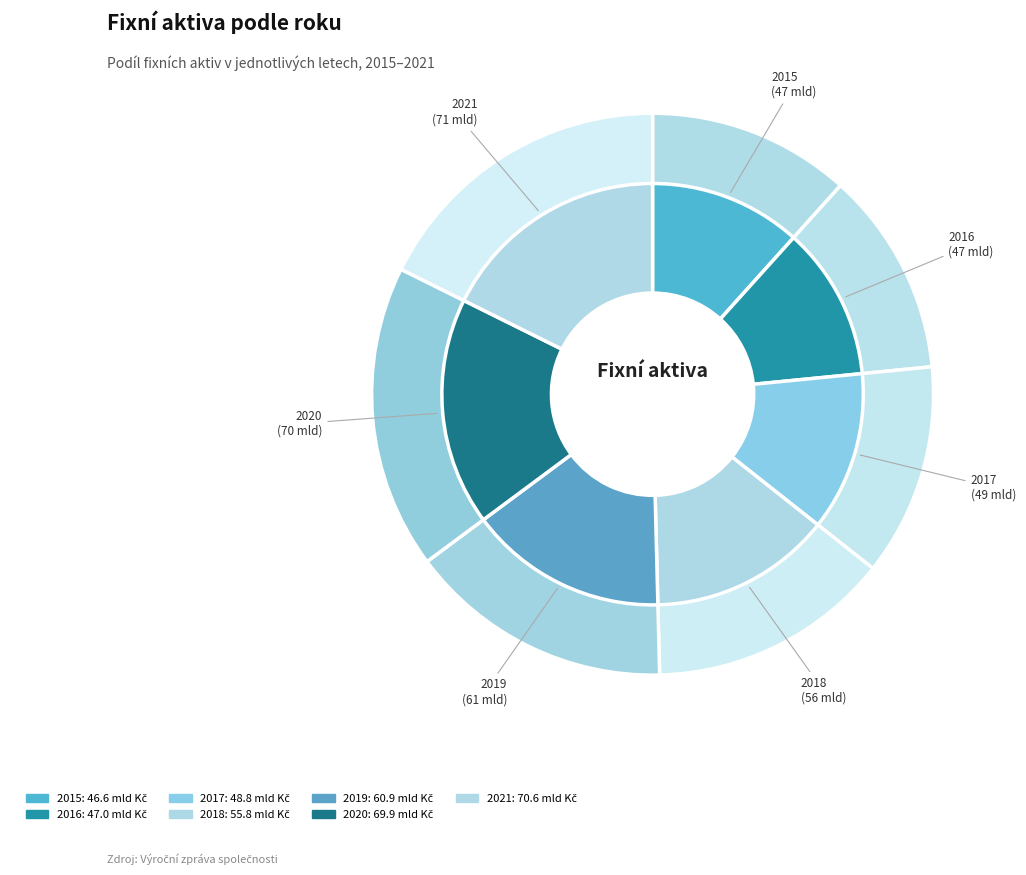

Which slice is the largest?

2021